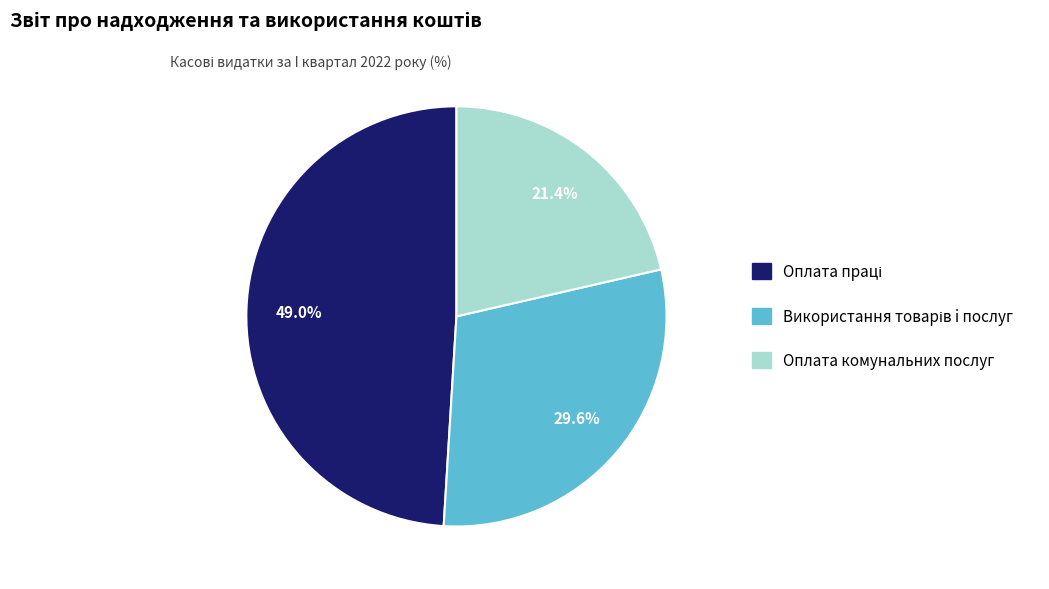

Is it true that Оплата комунальних послуг is 11% of the pie?

False